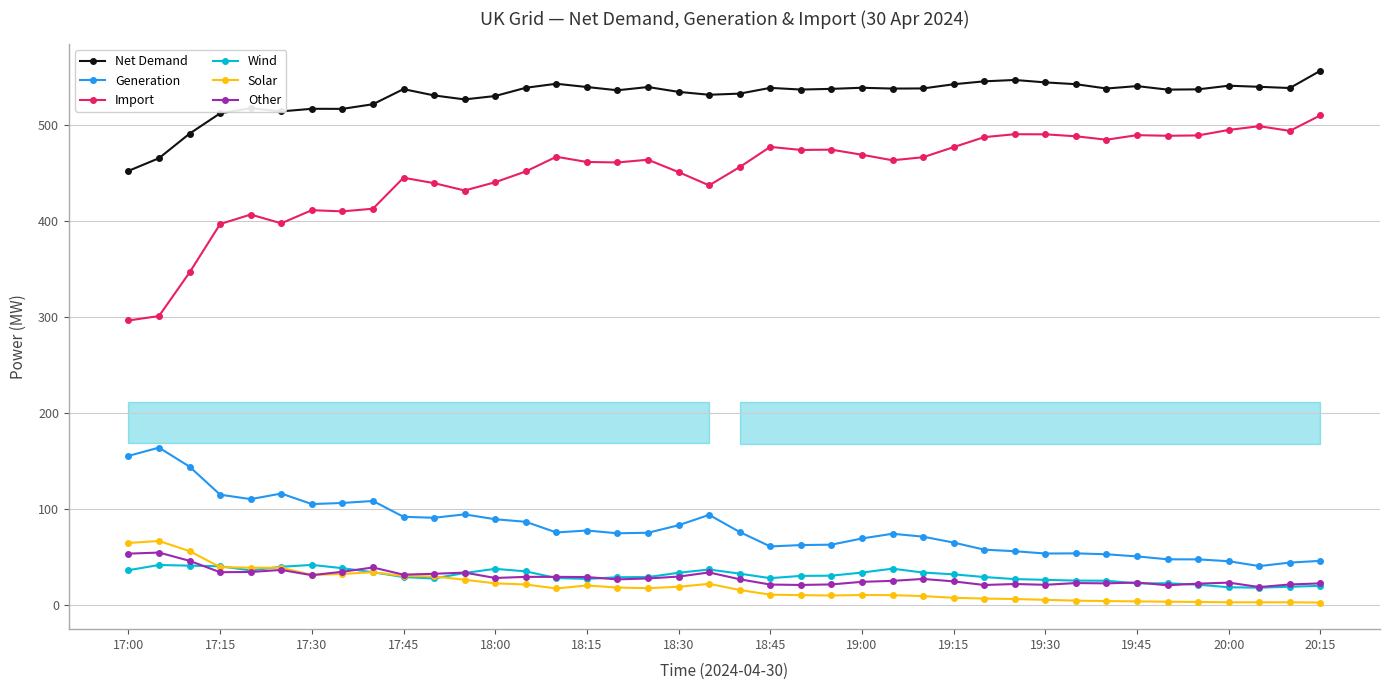

Which category has the lowest value in the Net Demand series?

17:00